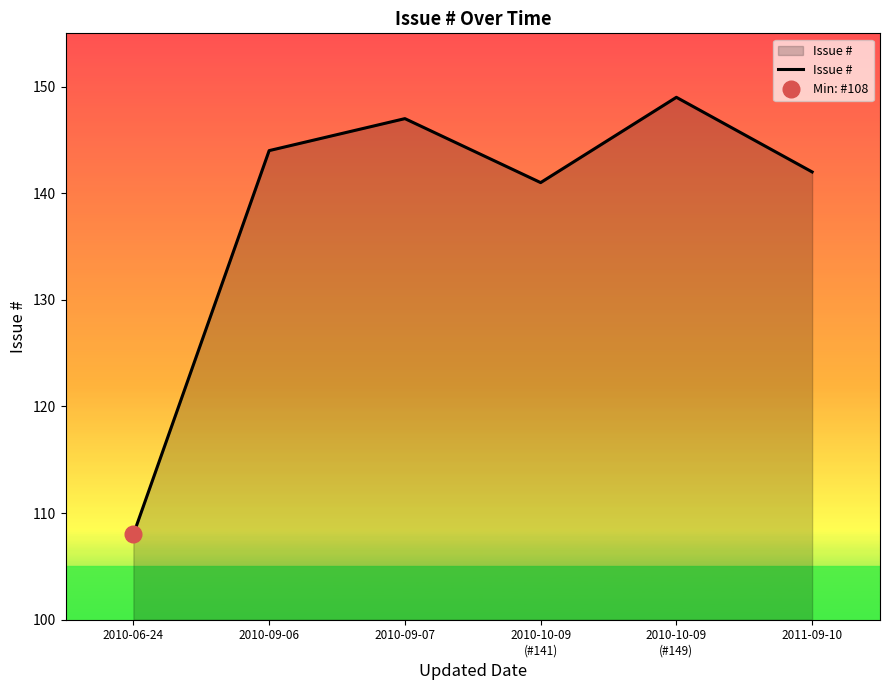

How many lines are shown in the chart?

1